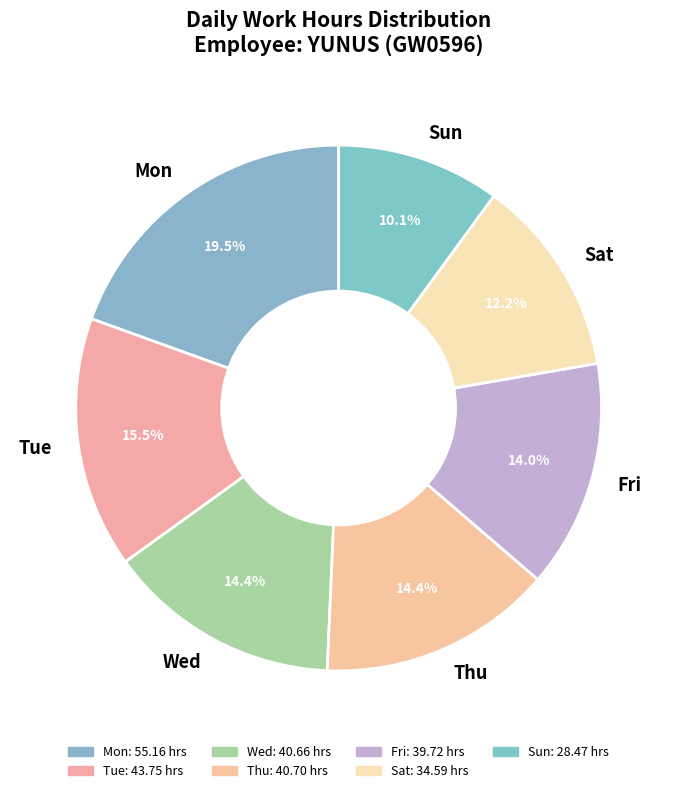

What is the ratio of the value at Sun to the value at Sat?

0.8